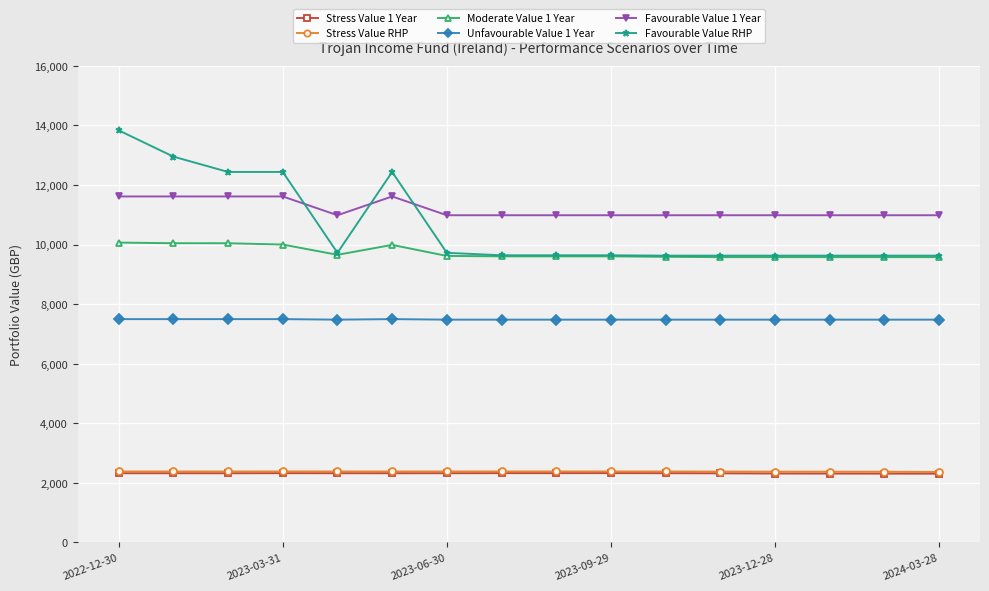

At how many categories does at least one series exceed 8378?

16